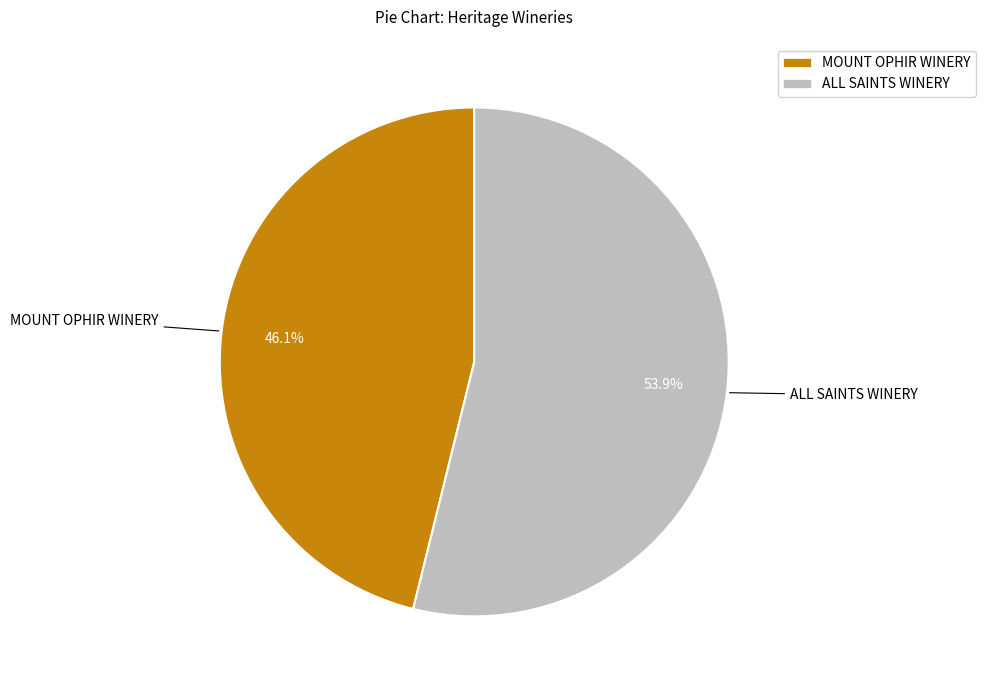

How much of the chart is everything except ALL SAINTS WINERY?

46.1%